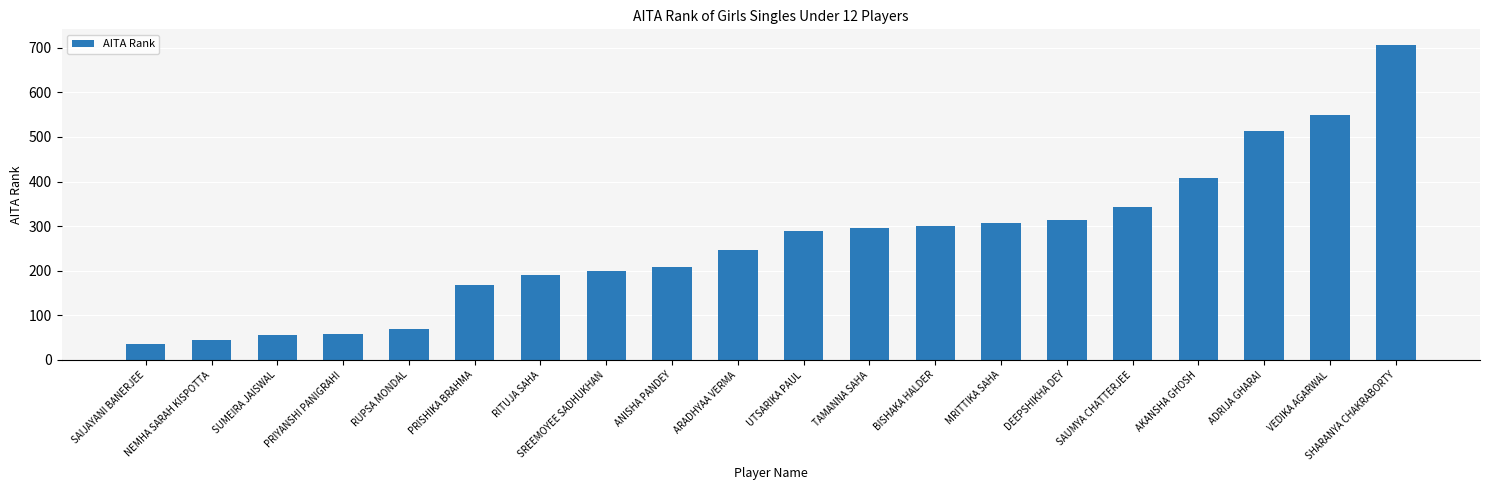

Which label corresponds to the smallest value in the chart?

SAIJAYANI BANERJEE